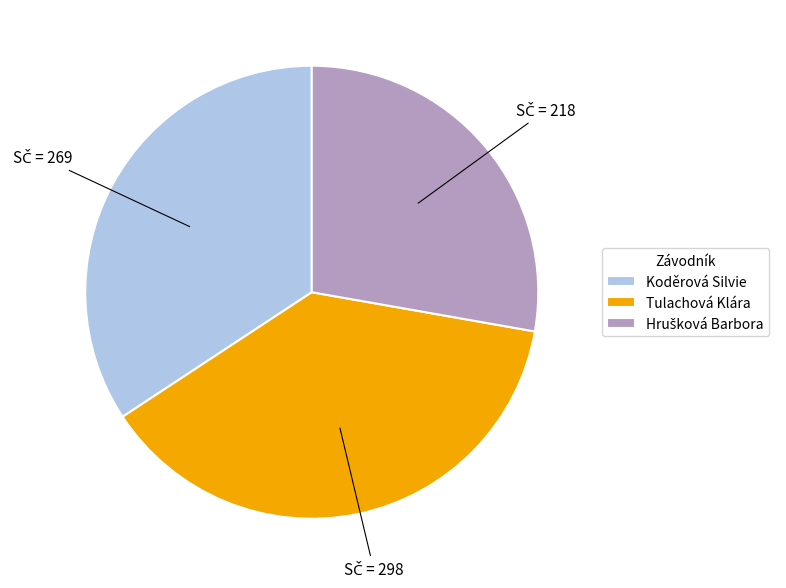

True or false: Koděrová Silvie accounts for 48% of the total.

False